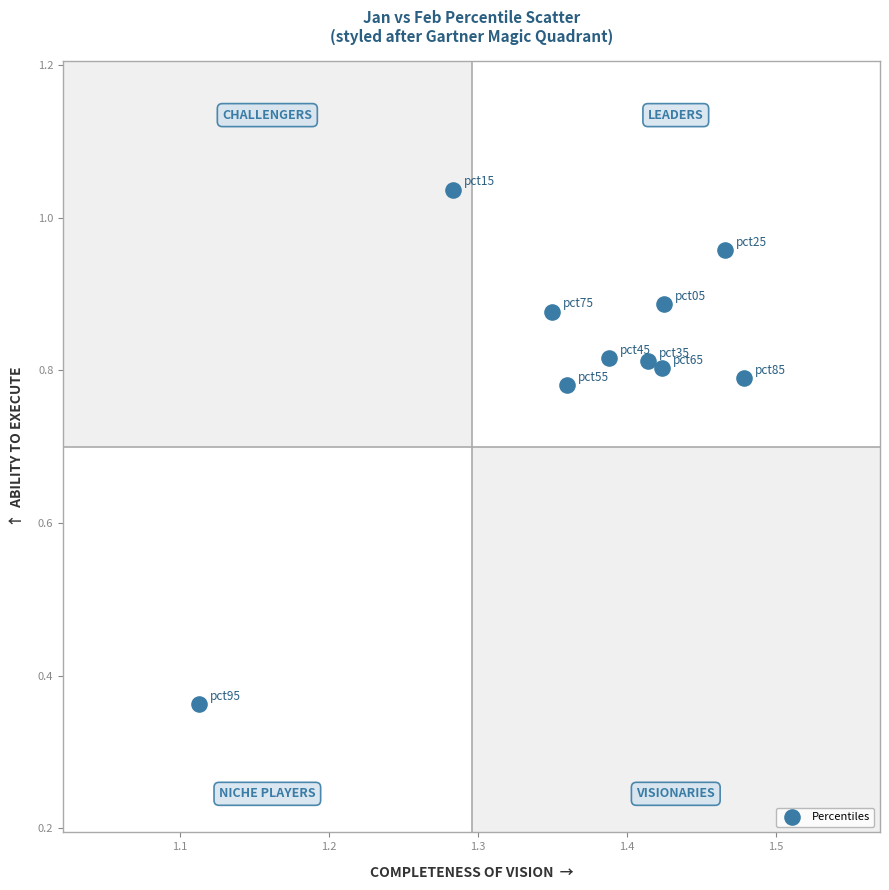

What is the range of Y values (max minus min)?

0.7